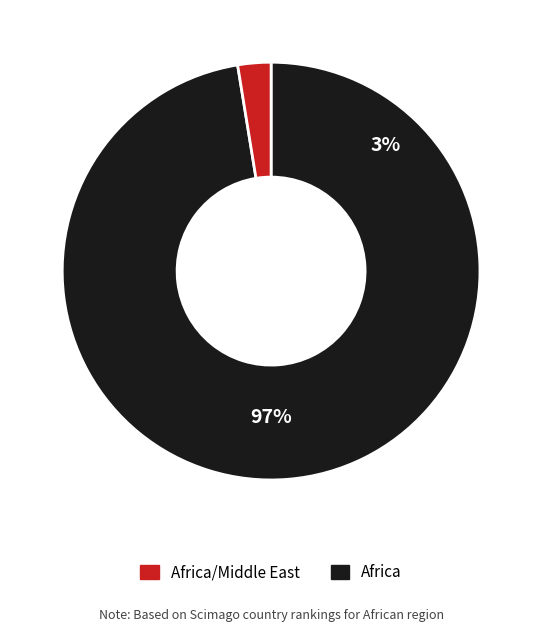

True or false: Africa/Middle East (Egypt) accounts for 14% of the total.

False